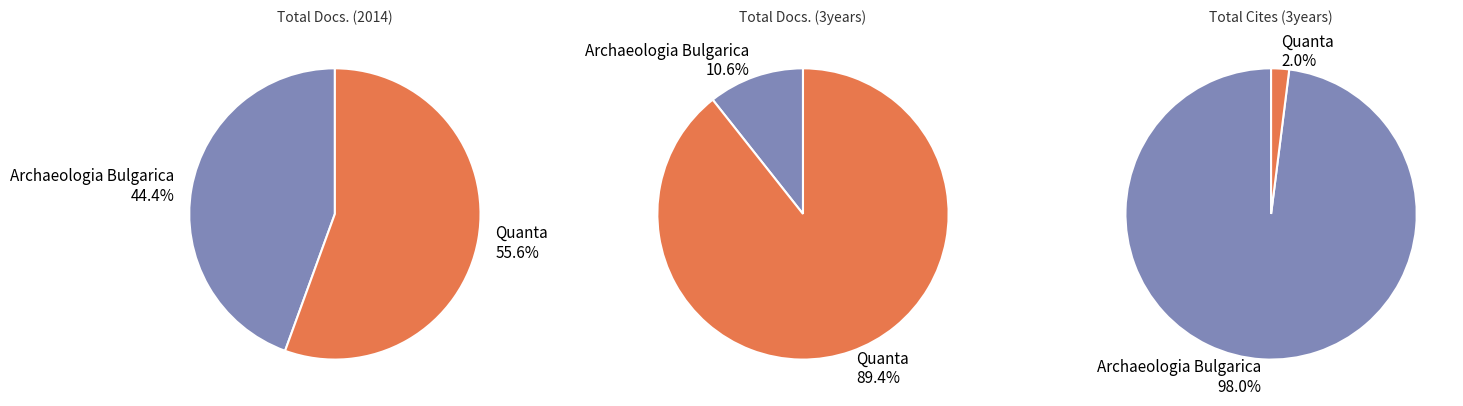

Does any single category account for the majority?

Yes